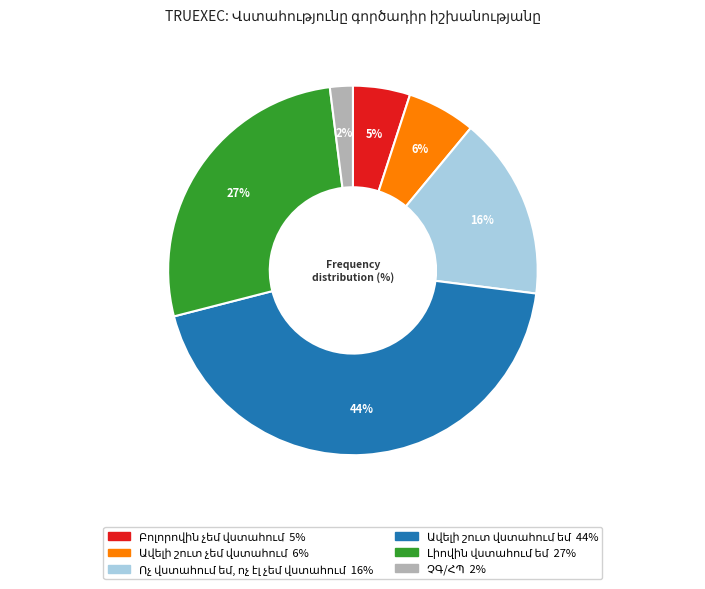

To the nearest percent, what is the difference between the largest and smallest slice percentages?

42%